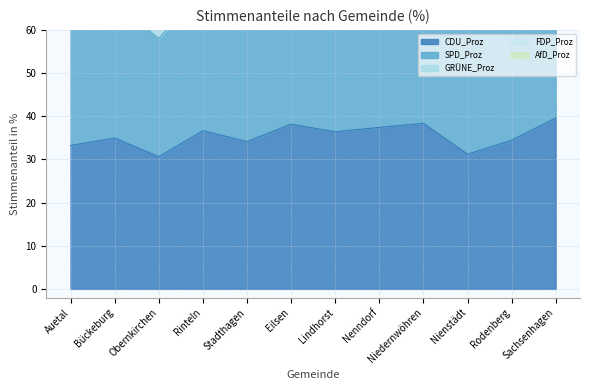

What is the difference between the SPD_Proz values at Niedernwöhren and Nenndorf?

1.4